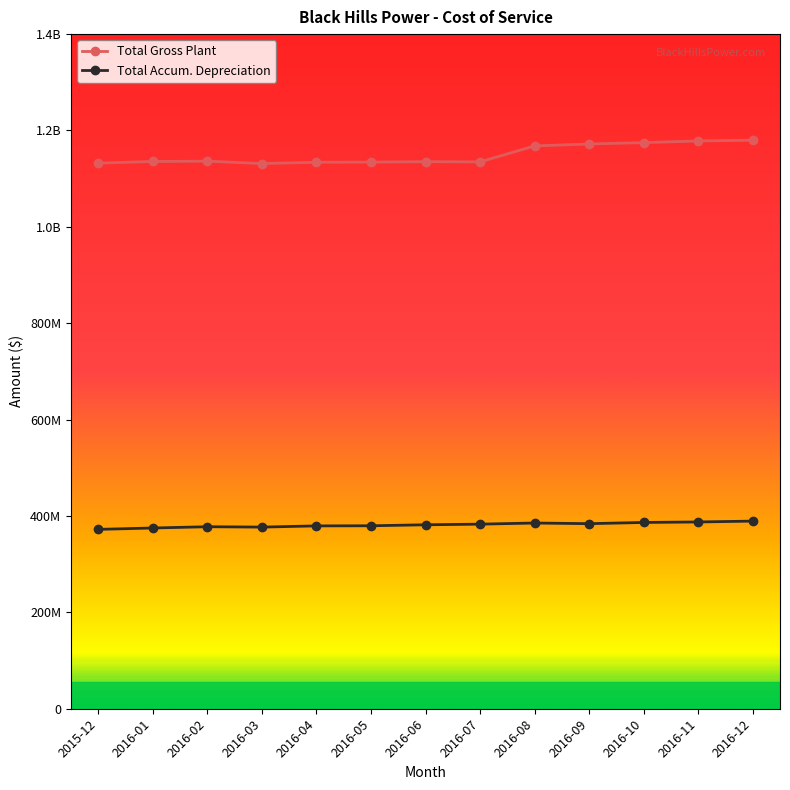

What is the difference between the Total Accum. Depreciation values at 2016-02 and 2015-12?

5468023.6